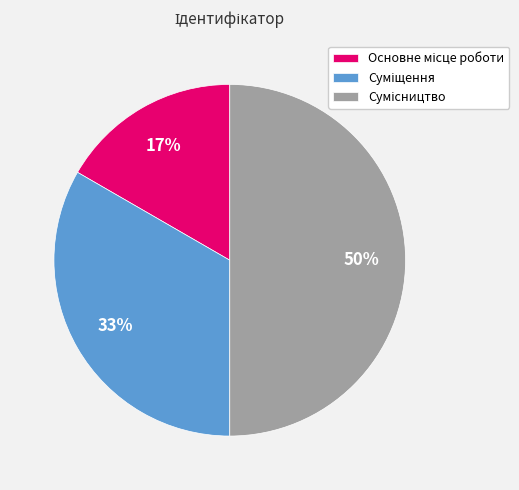

To the nearest percent, what is the average slice percentage?

33%